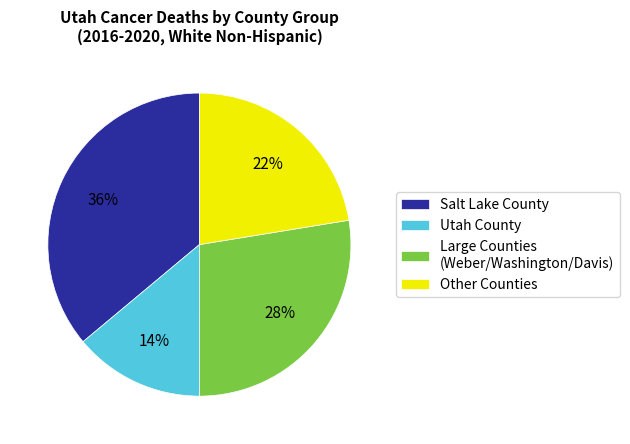

Is there a majority slice in this chart?

No